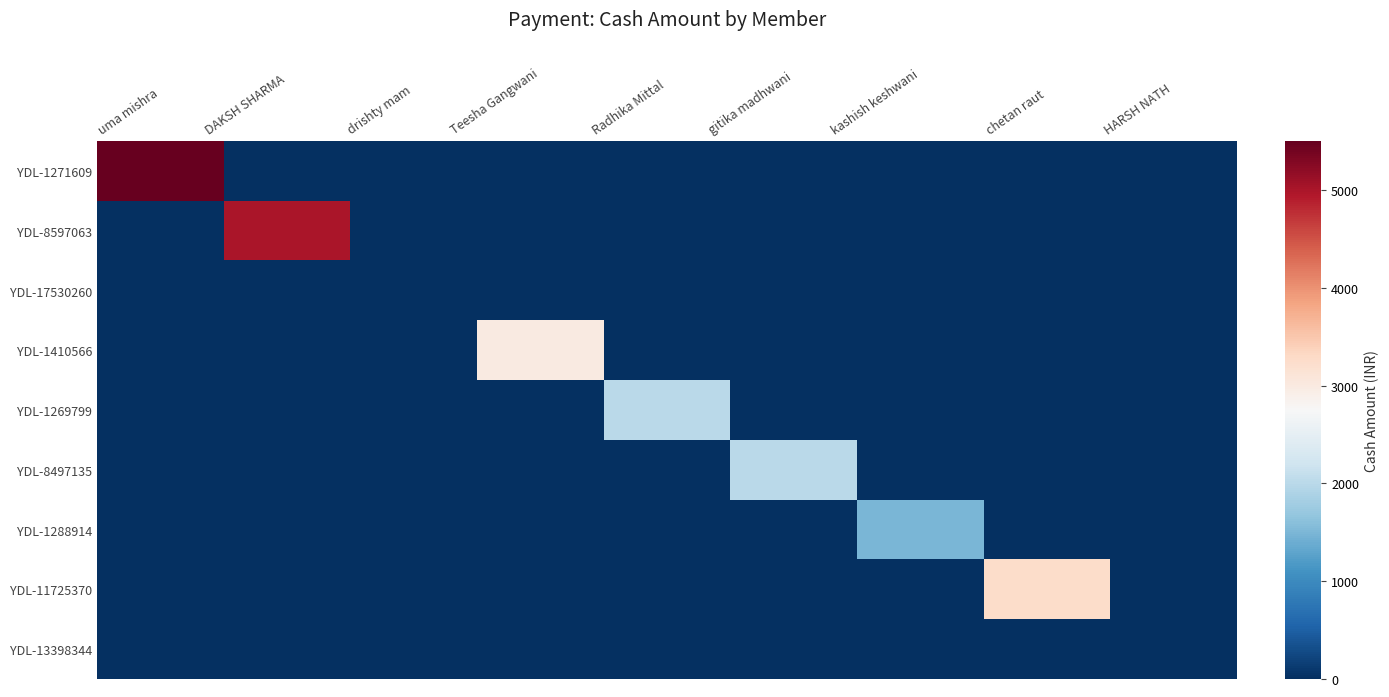

Which series has the widest spread of values?

YDL-1271609